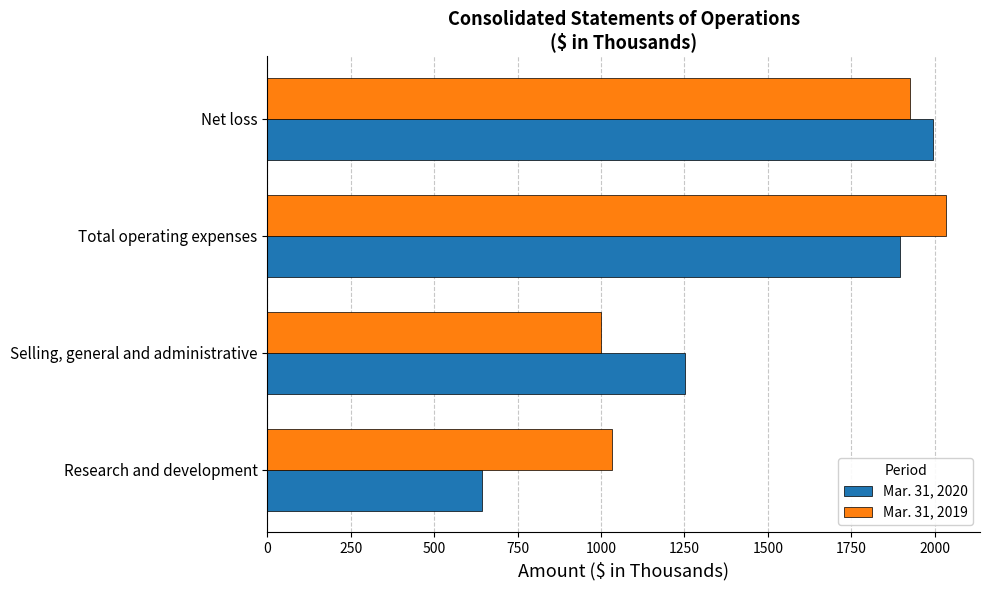

At how many categories does at least one series exceed 854?

4